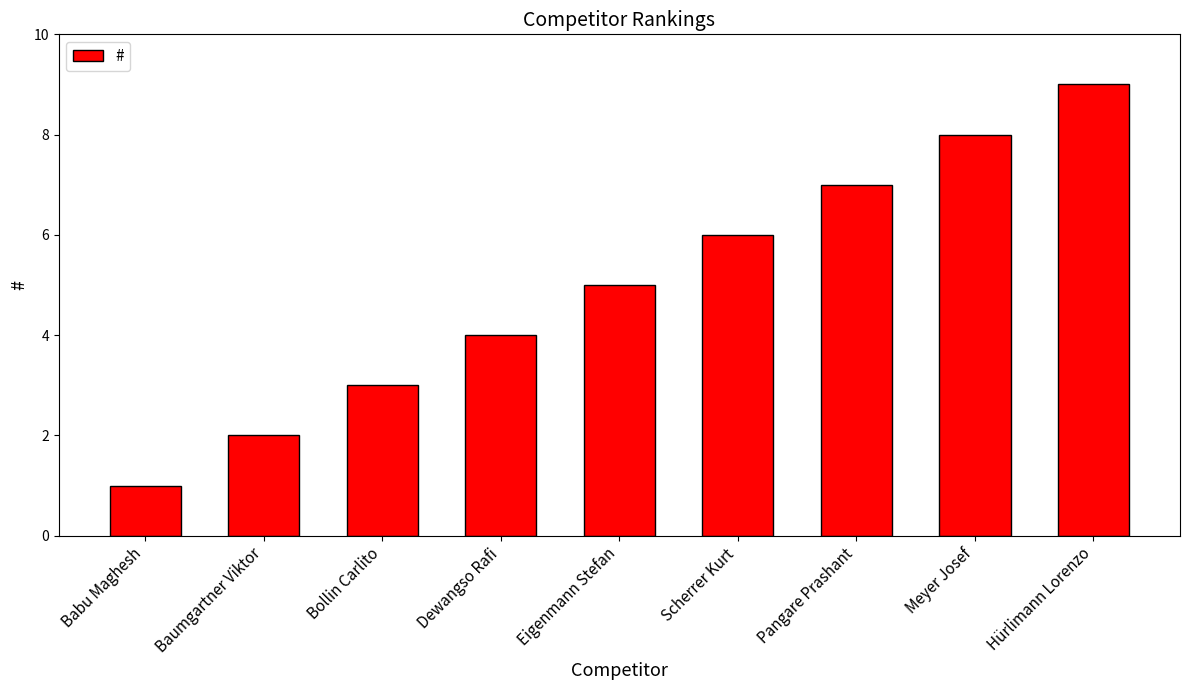

What is the minimum value shown in the chart?

1